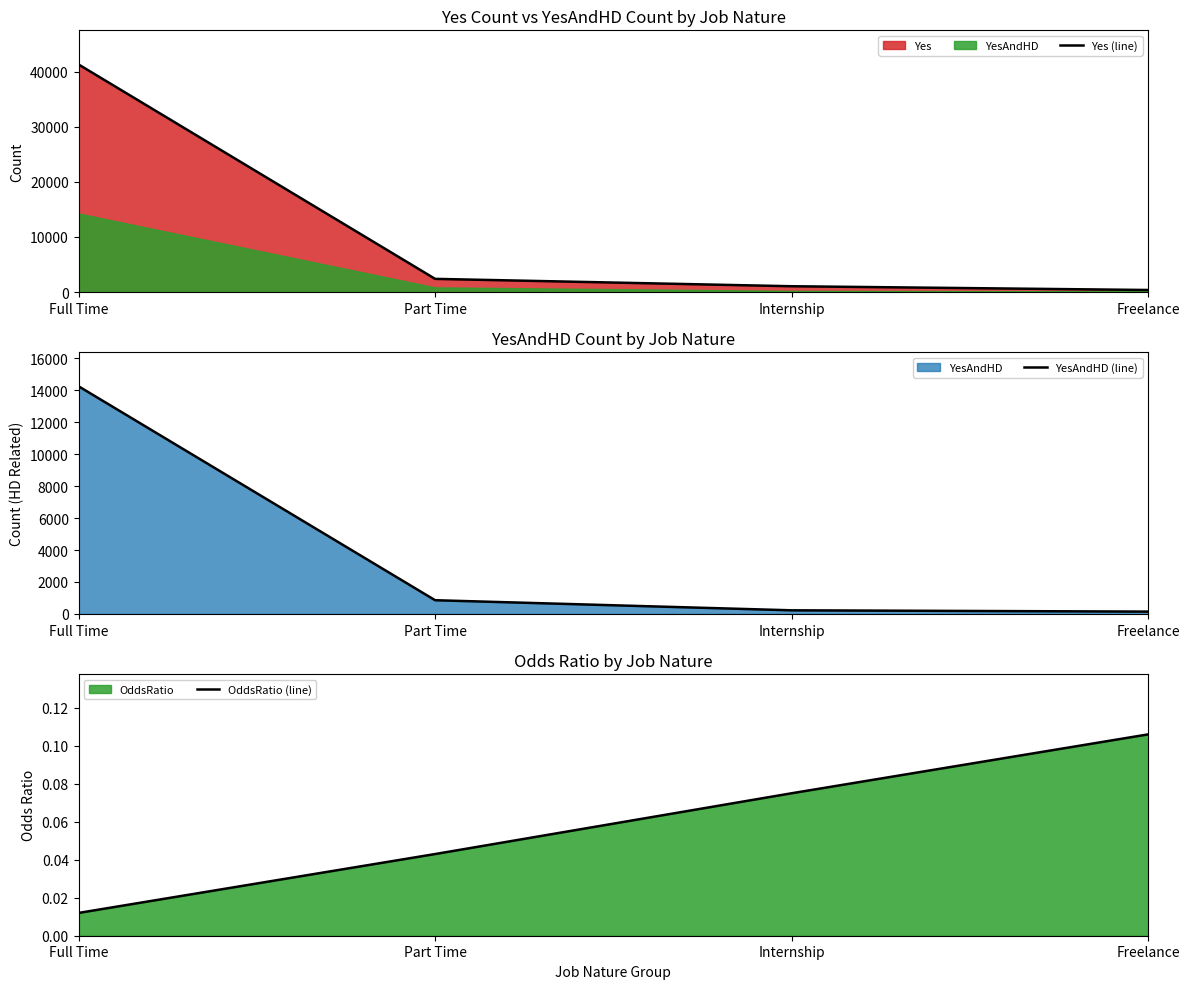

Which series has the widest spread of values?

Yes (line)